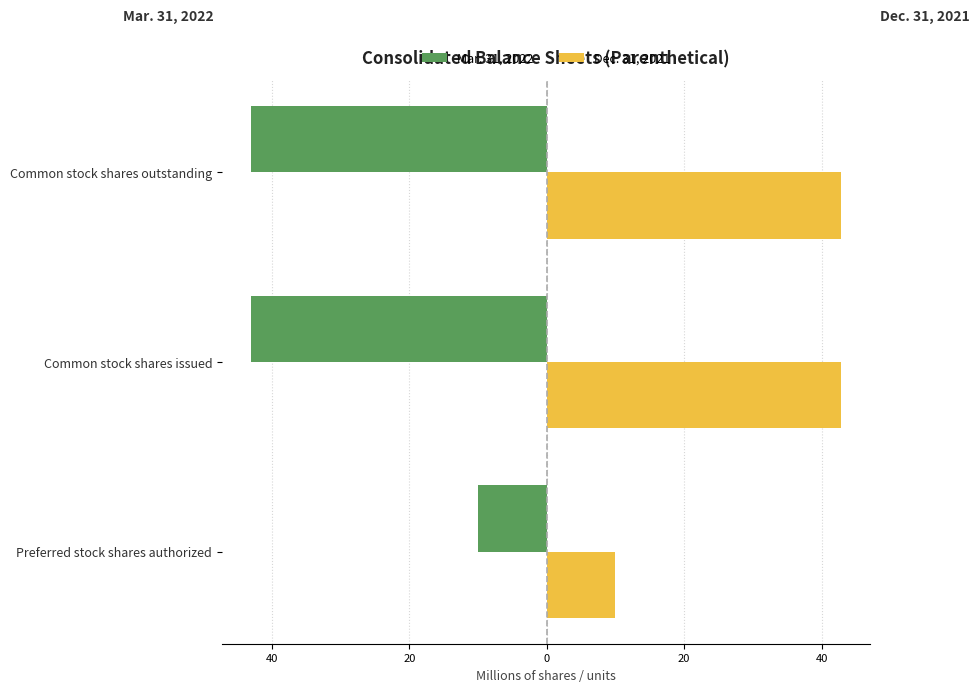

What is the value of the Mar. 31, 2022 bar at the 2nd from the left?

-43.0